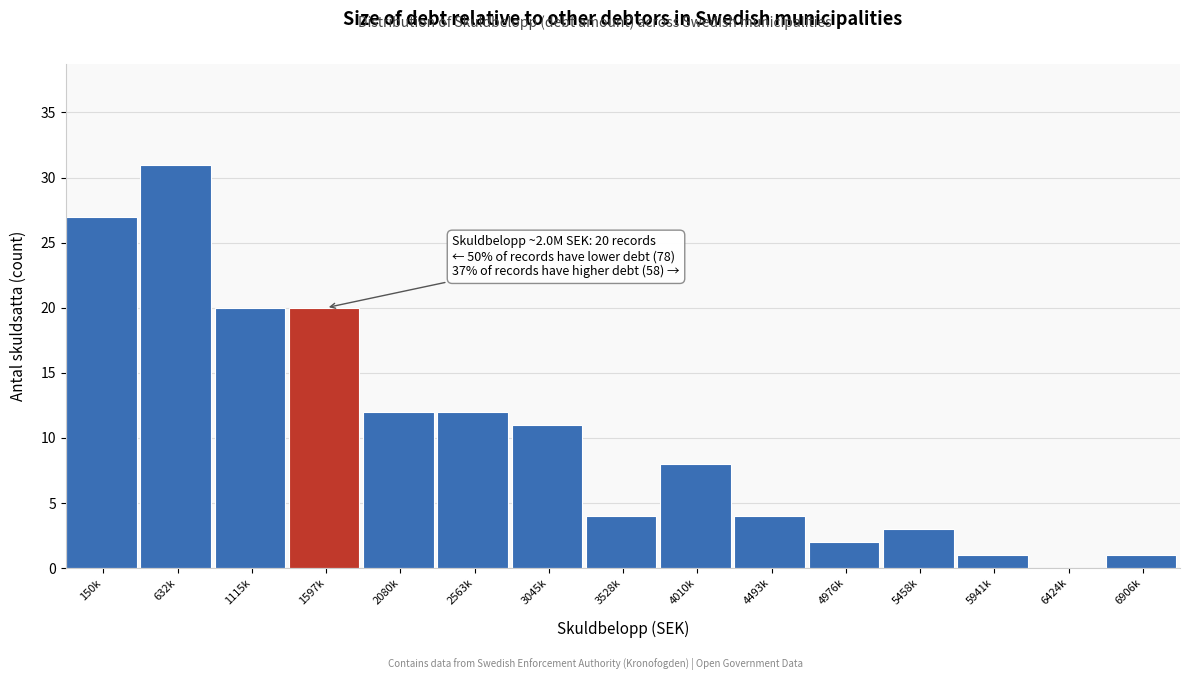

Reading left to right, extract all data points from this chart.

150k=27	632k=31	1115k=20	1597k=20	2080k=12	2563k=12	3045k=11	3528k=4	4010k=8	4493k=4	4976k=2	5458k=3	5941k=1	6424k=0	6906k=1